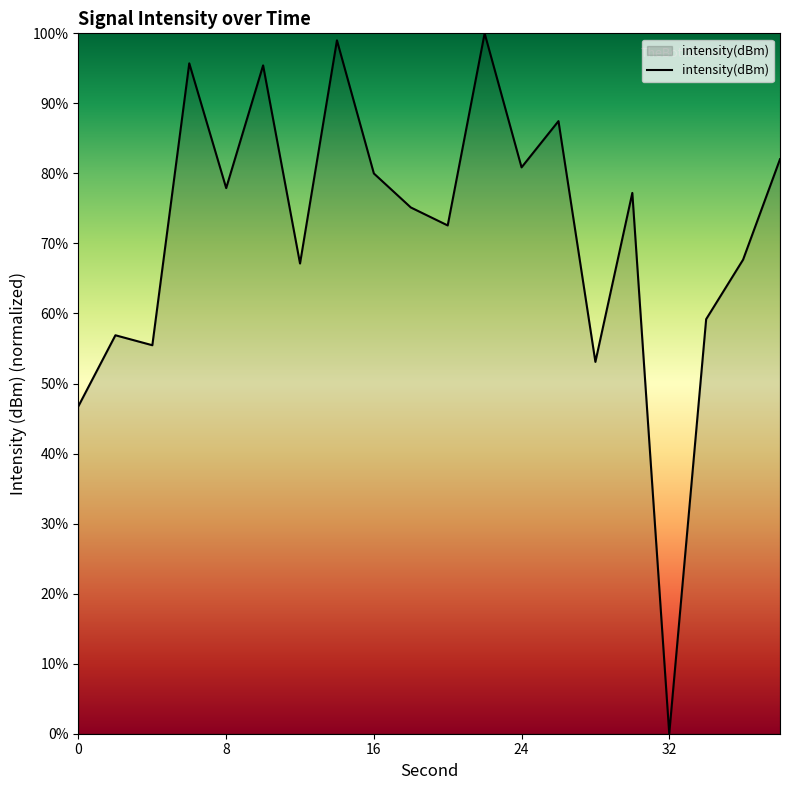

What is the maximum value shown in the chart?

100.0